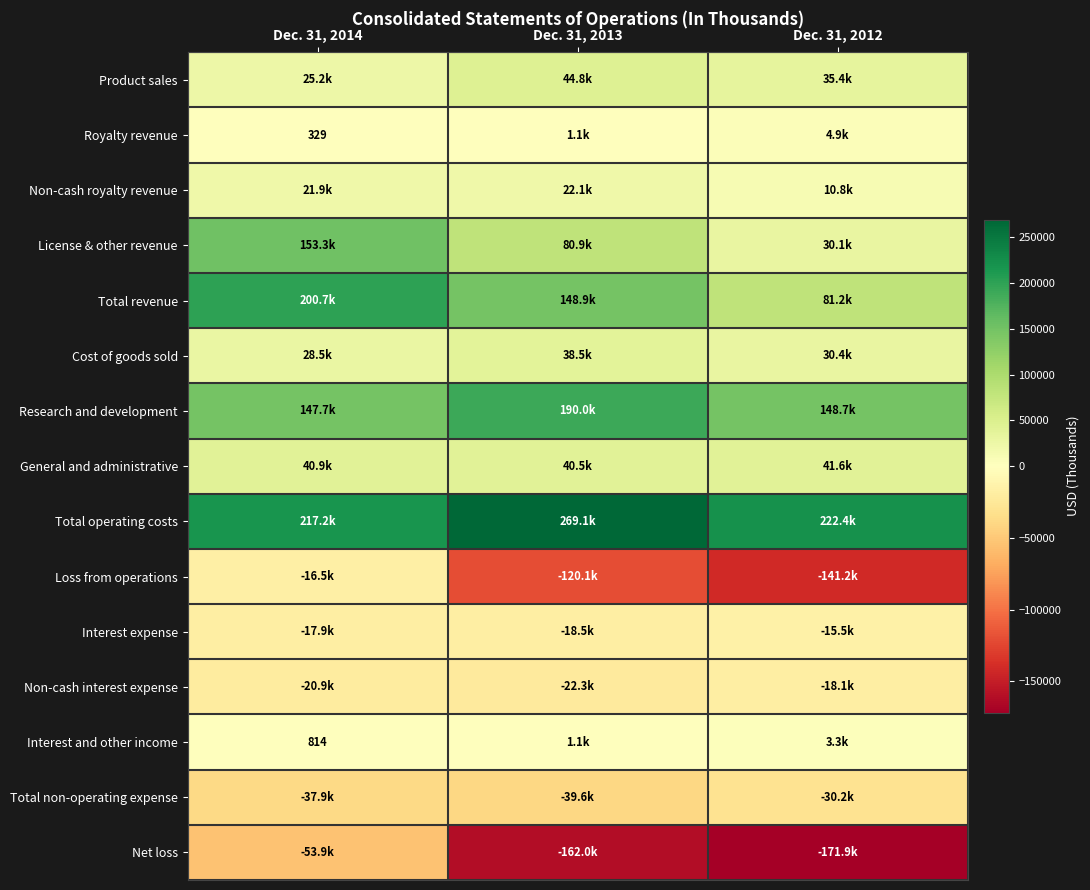

The value of Royalty revenue at Dec. 31, 2014 is 329. True or false?

True